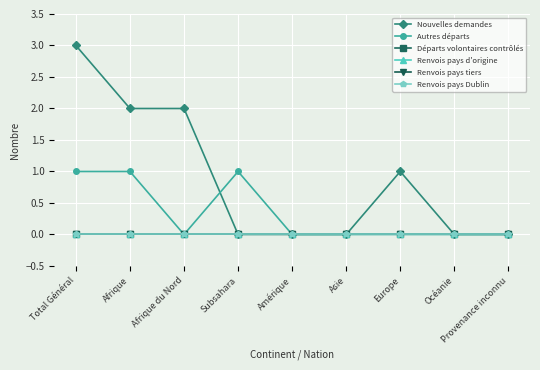

At which label does Renvois pays Dublin reach its peak?

Total Général